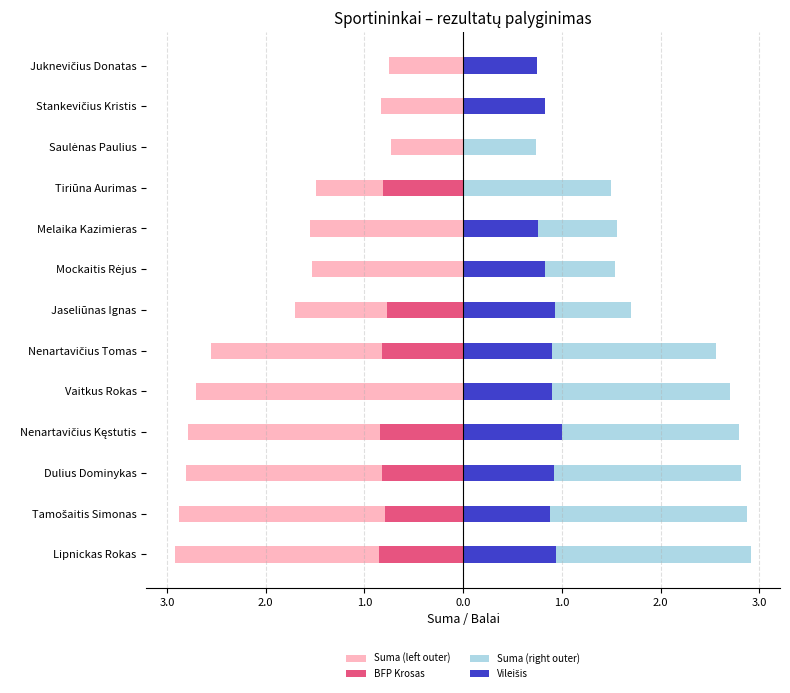

What is the average value of the Vileišis series?

0.7